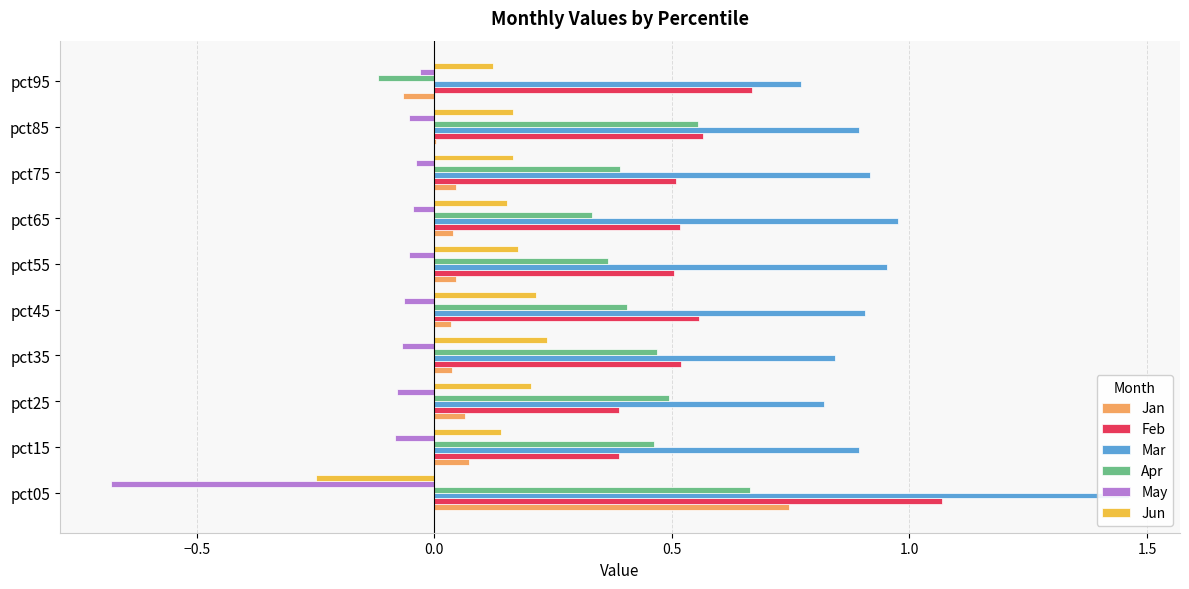

What is the maximum value shown in the chart?

1.5